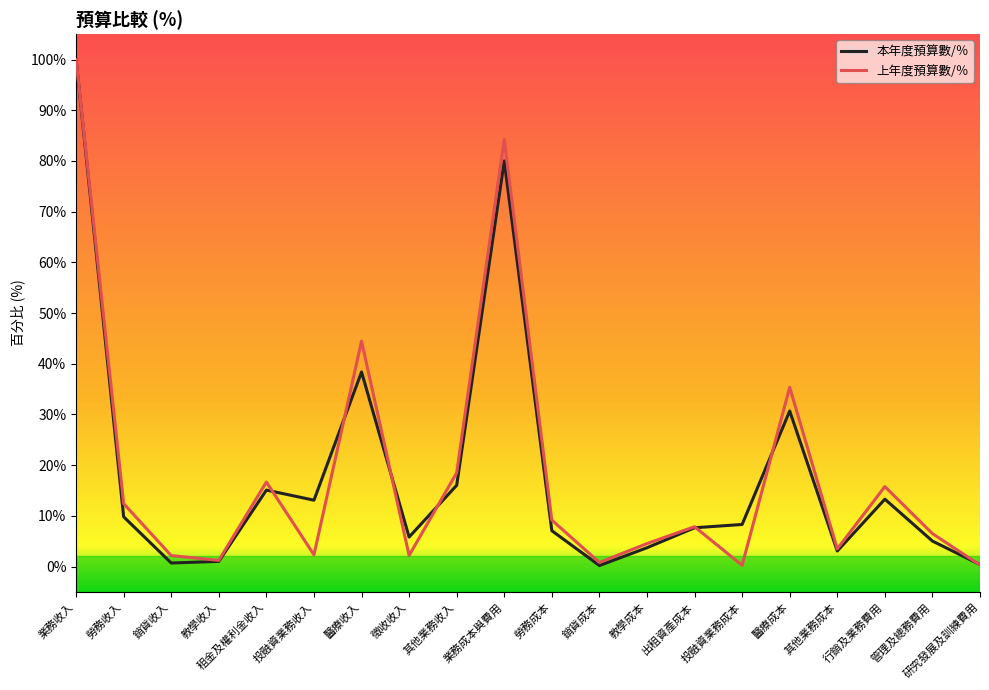

Count the number of data series in this chart.

2